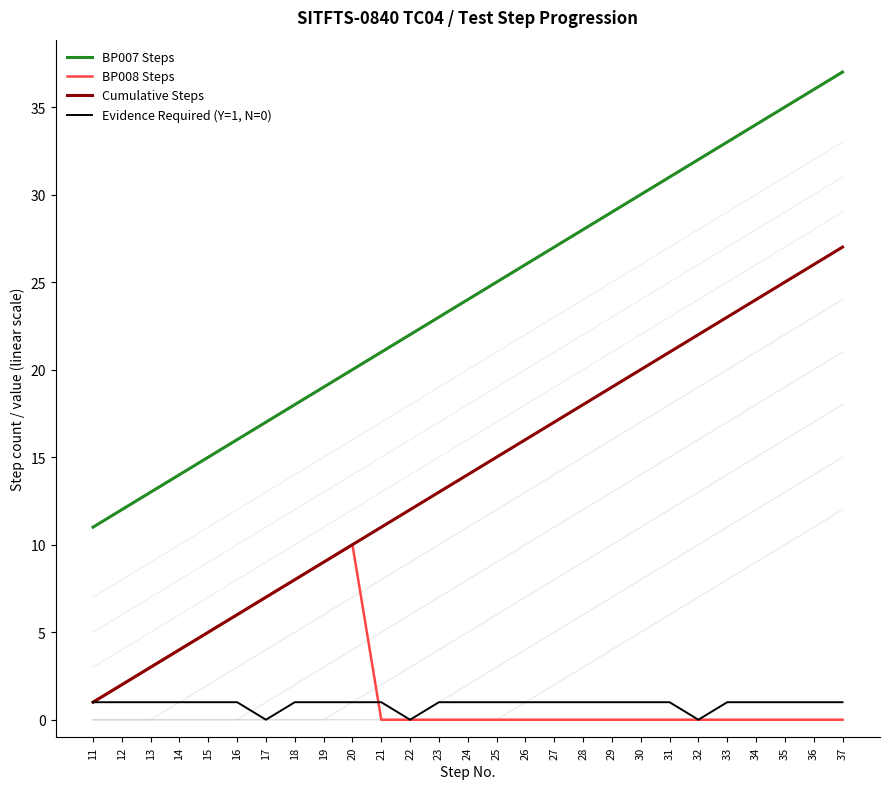

At which category does Evidence Required (Y=1, N=0) reach its first local valley?

17